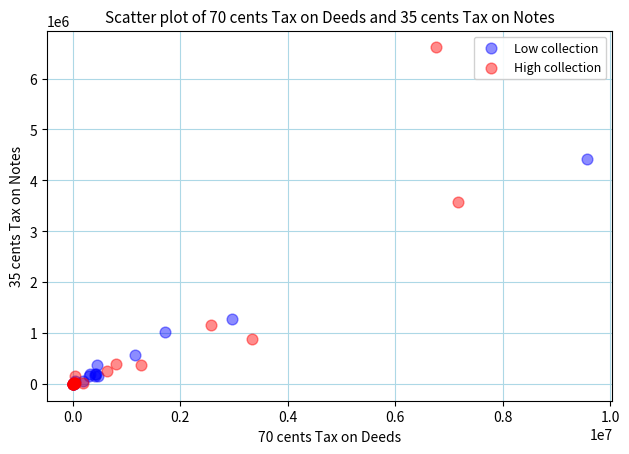

What are all the series names shown in the legend?

Low collection, High collection